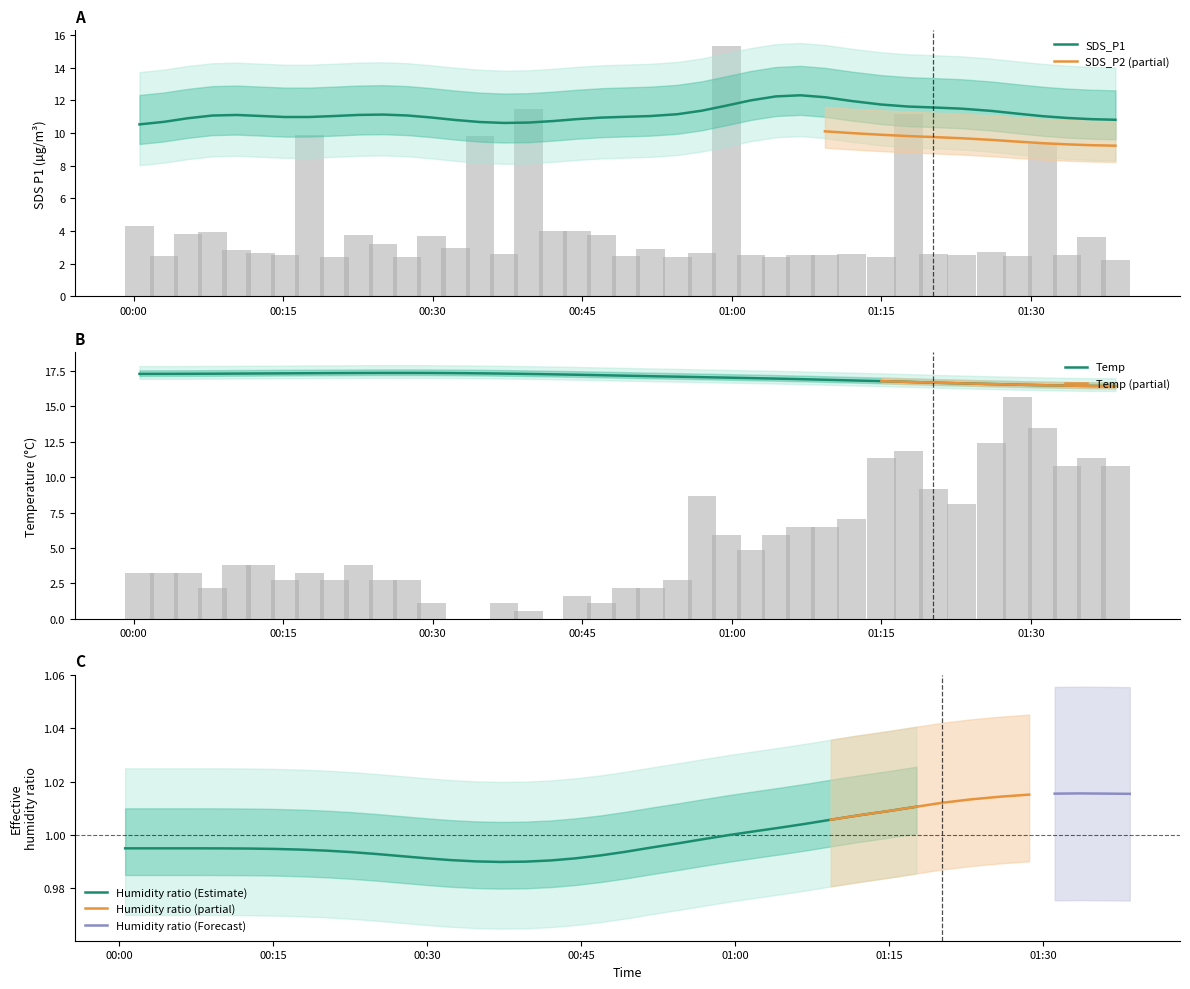

What is the minimum value for Temp?

16.4